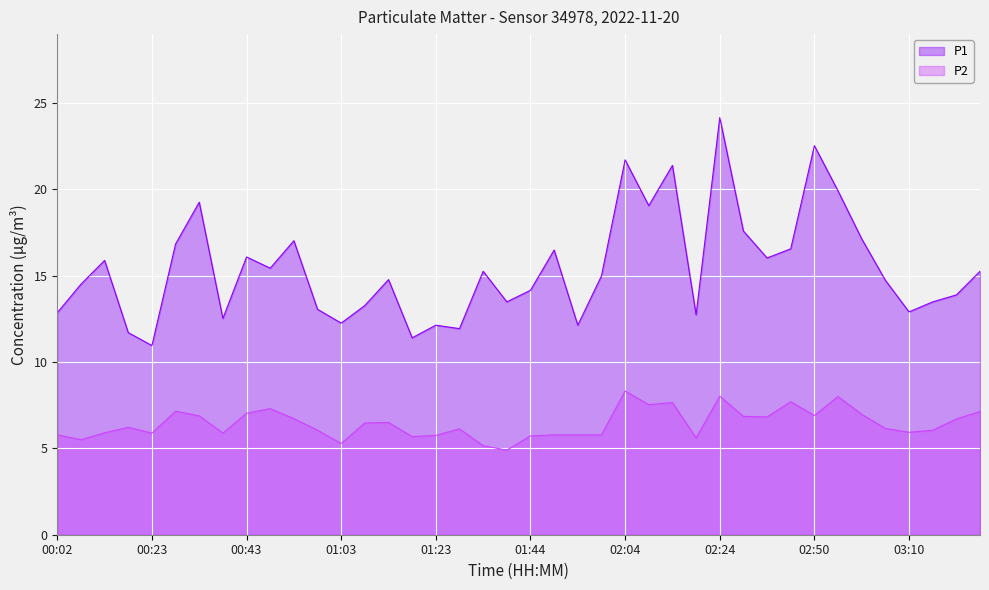

Which category has the highest value in the P2 series?

02:04